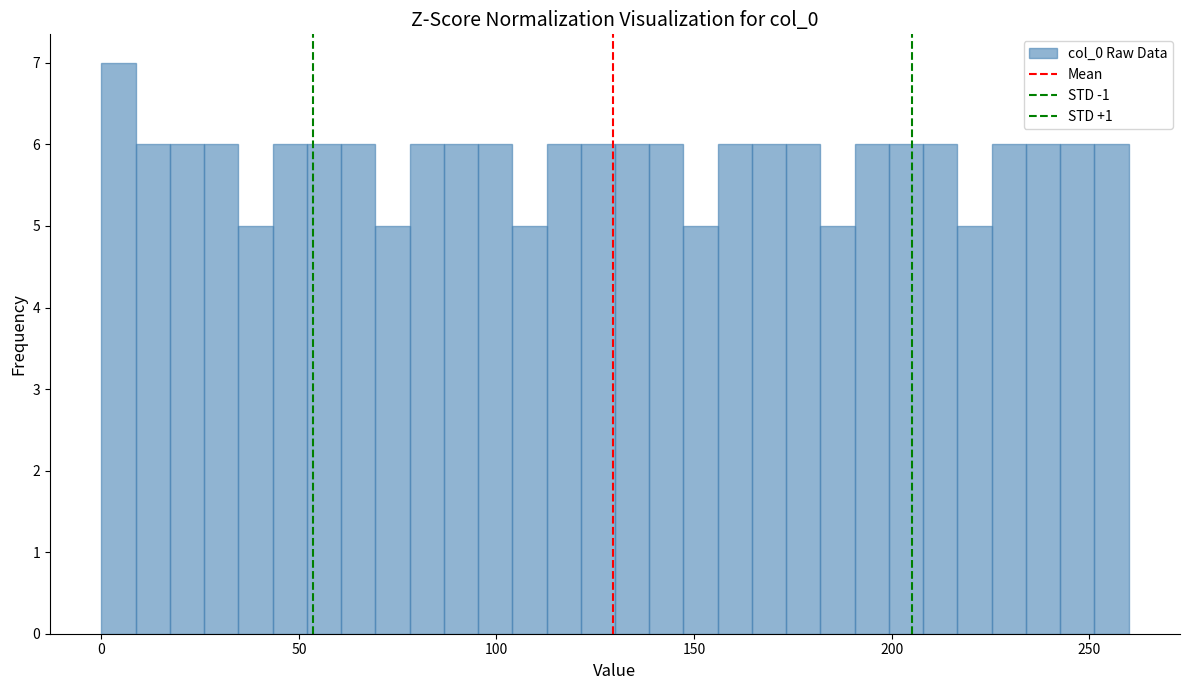

Around what value on the x-axis is the tallest bar? Give the approximate position of its centre, as read against the axis.

5